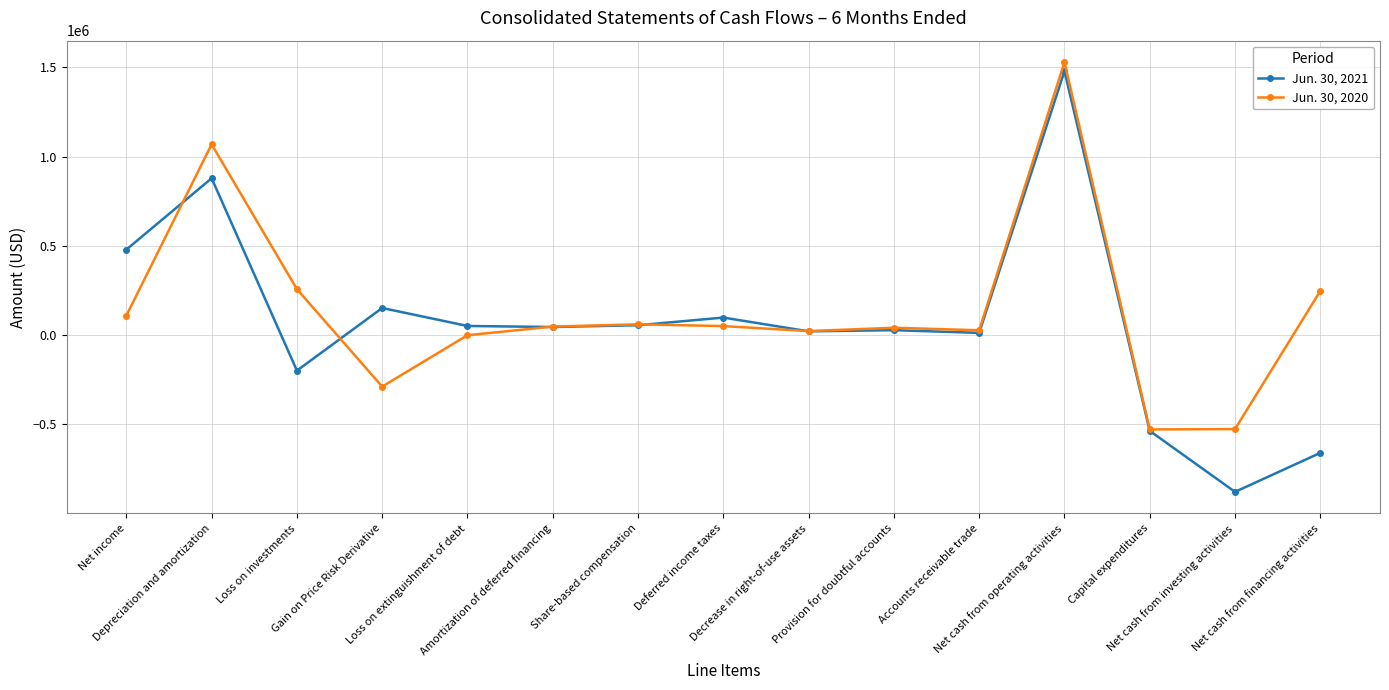

Which series ends up on top after the final intersection of Jun. 30, 2020 and Jun. 30, 2021?

Jun. 30, 2020